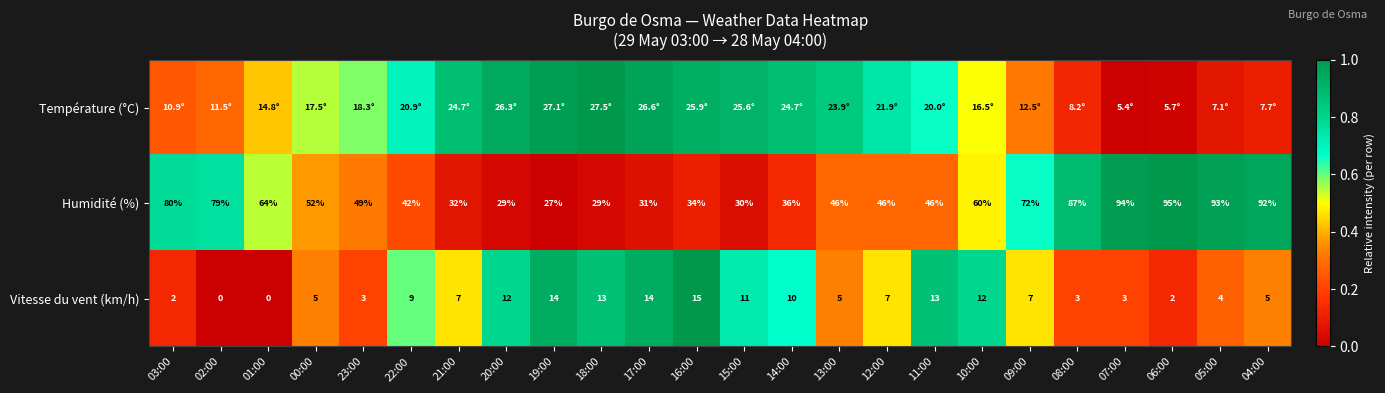

Is the value of Vitesse du vent (km/h) at 02:00 greater than the value of Humidité (%) at 08:00?

No